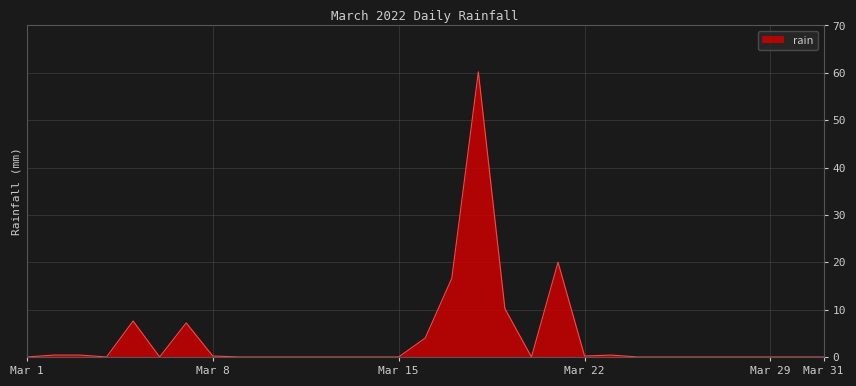

How many lines are shown in the chart?

1